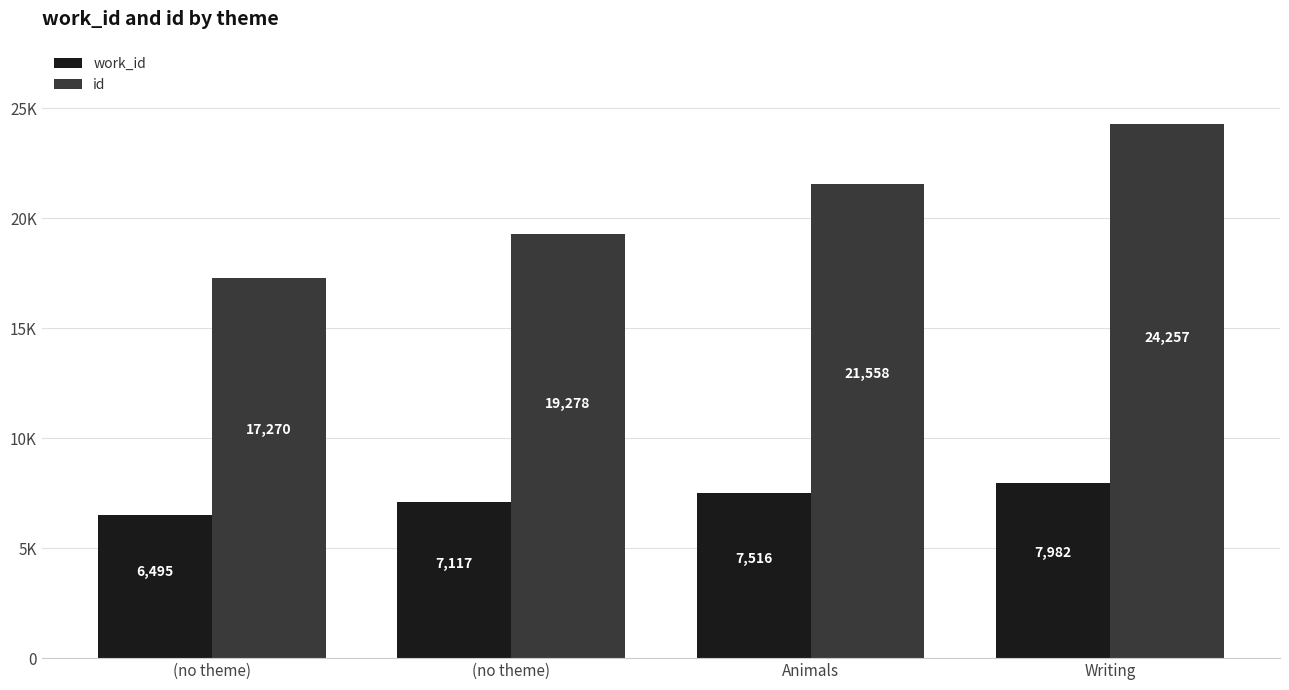

Rank the series at (no theme) from lowest to highest value.

work_id, id